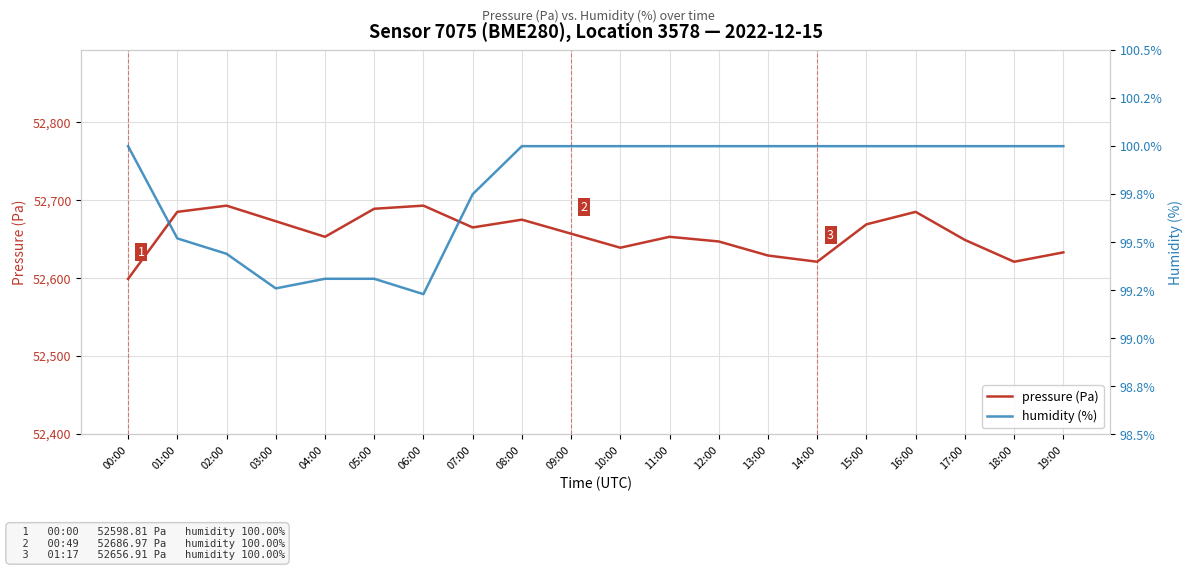

True or false: humidity (%) and pressure (Pa) cross at least once.

False